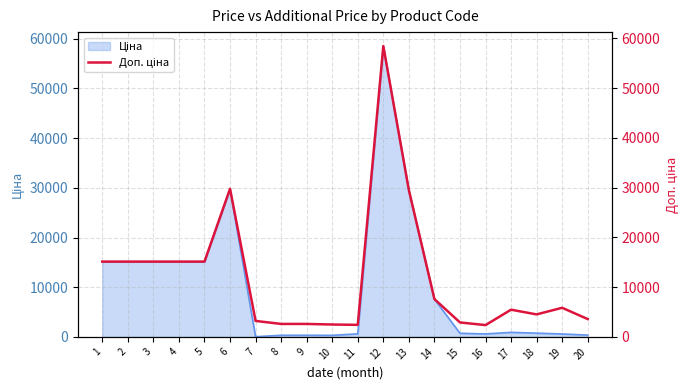

What is the change in value from 9 to 13?

+26893.2